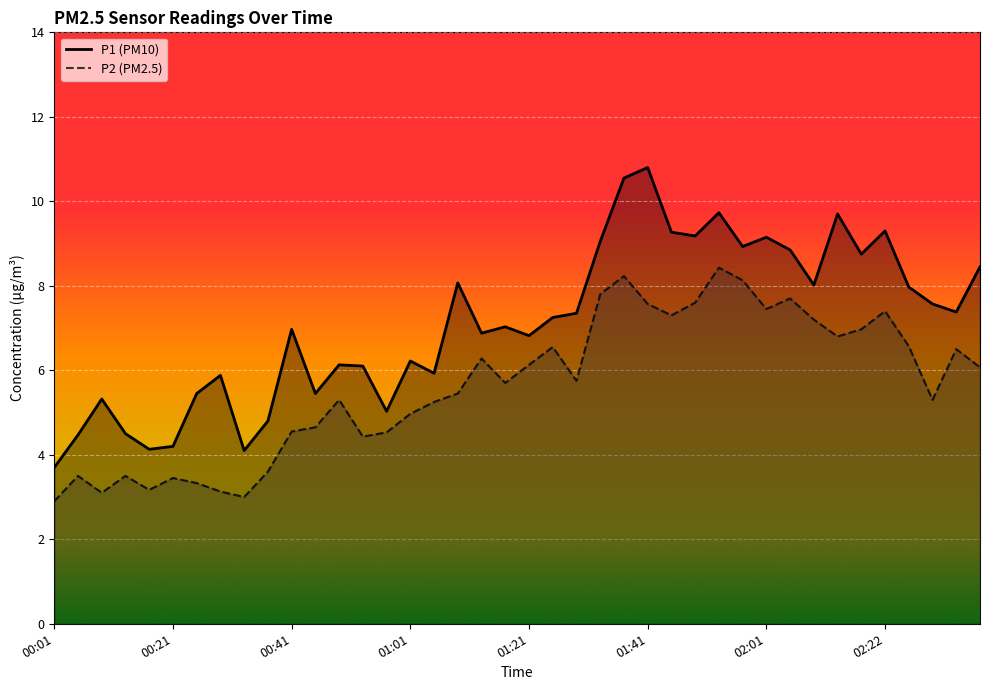

What is the difference between the P1 values at 01:57 and 01:09?

0.9